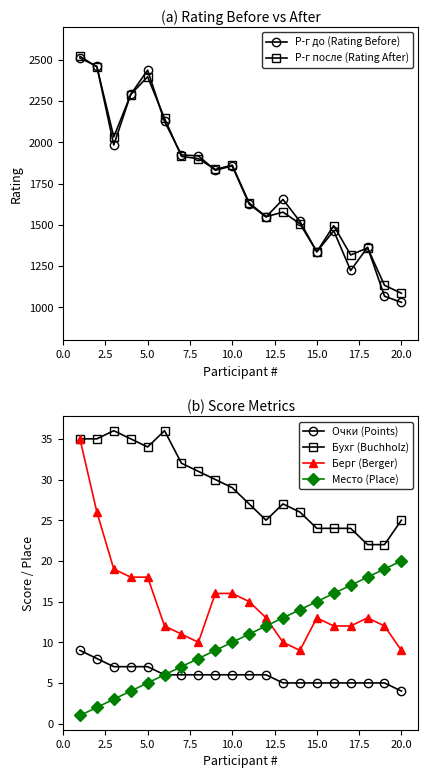

Which series has the largest total across all categories?

Р-г после (Rating After)